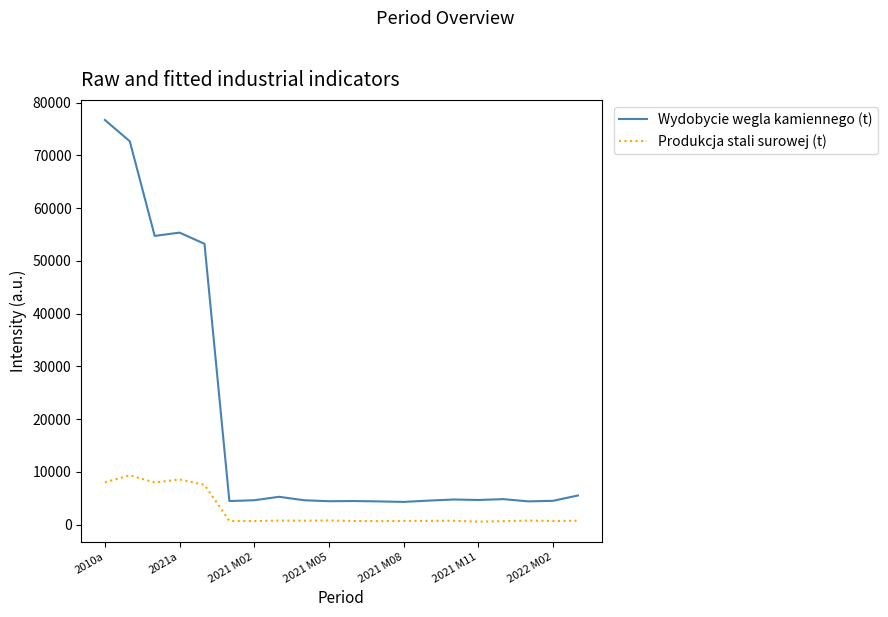

True or false: Produkcja stali surowej (t) has more than 2 interior local peaks.

True